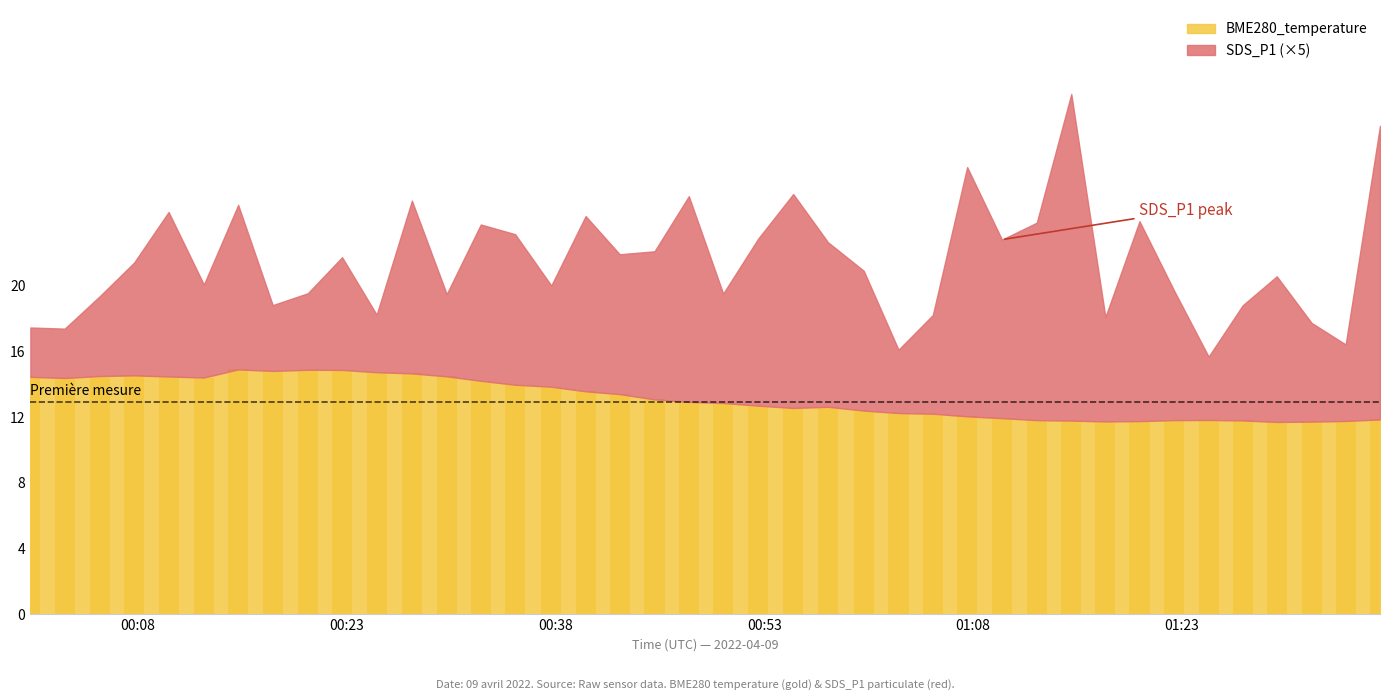

What is the maximum value shown in the chart?

14.9